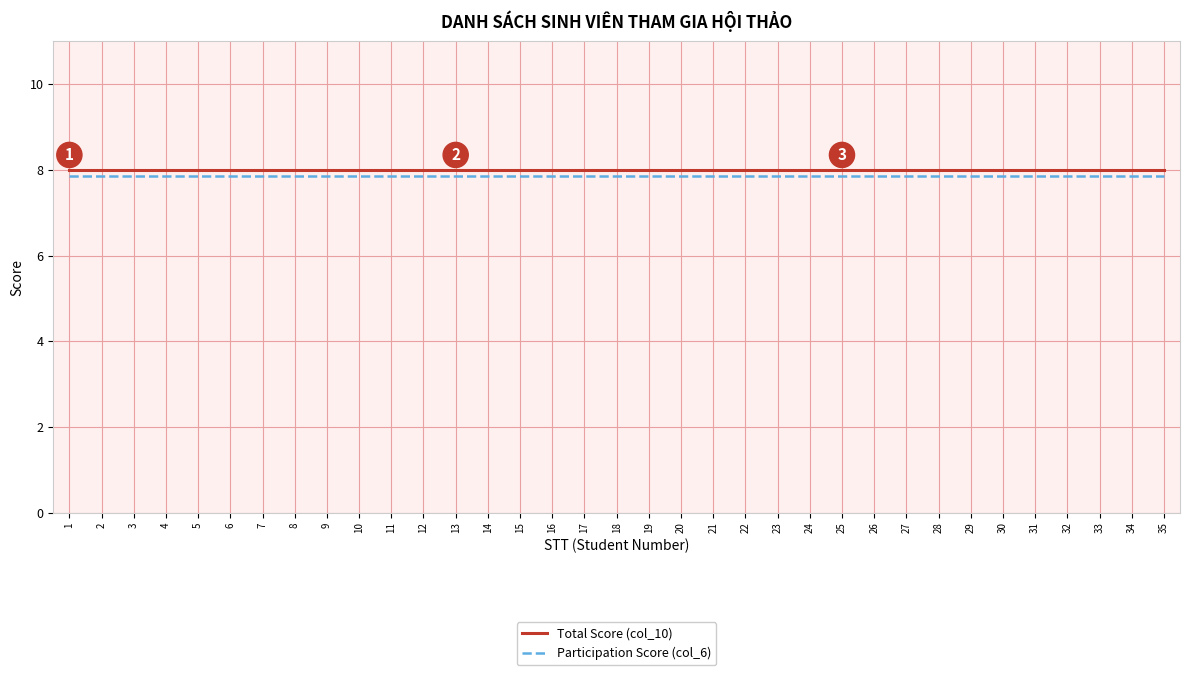

True or false: Participation Score (col_6) and Total Score (col_10) intersect in this chart.

False